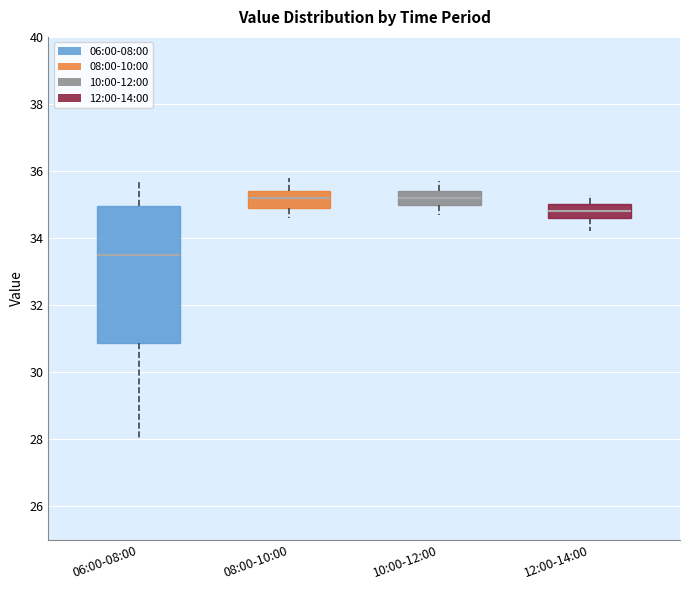

Which box has the lowest median line?

06:00-08:00